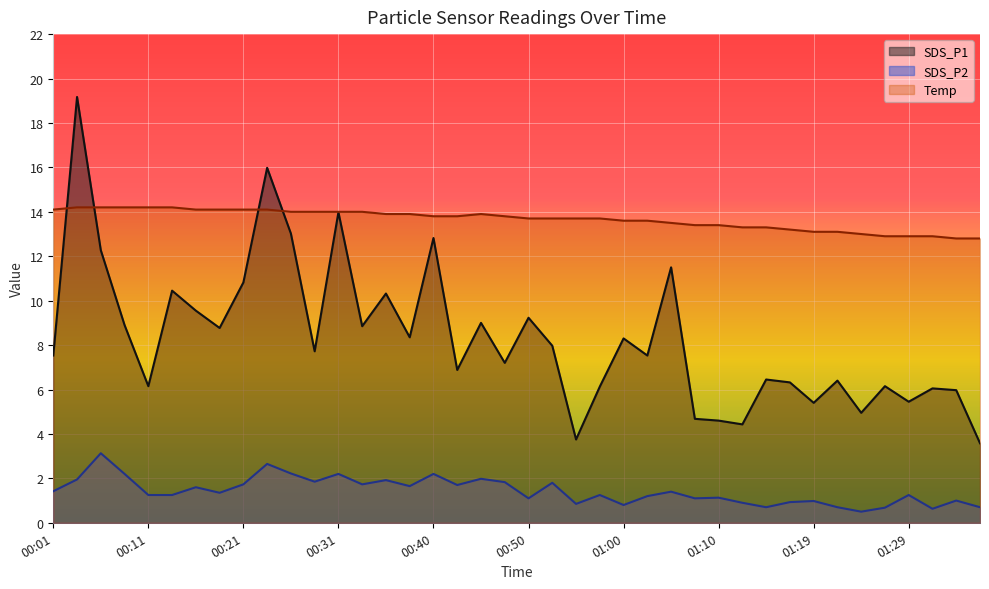

What is the minimum value shown in the chart?

0.5